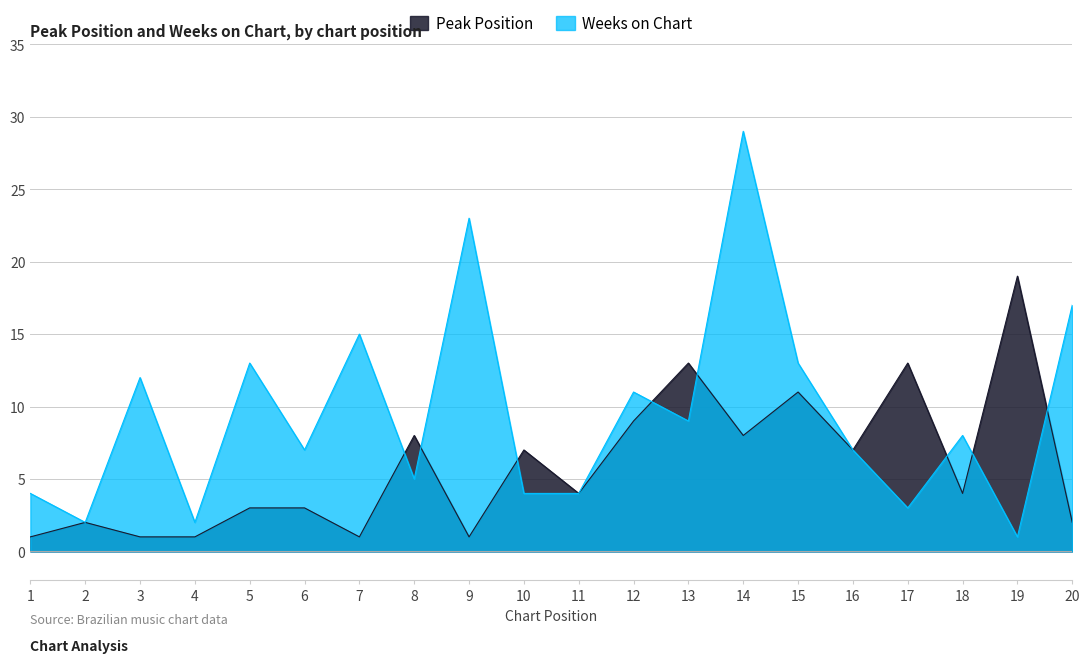

How many lines are shown in the chart?

2